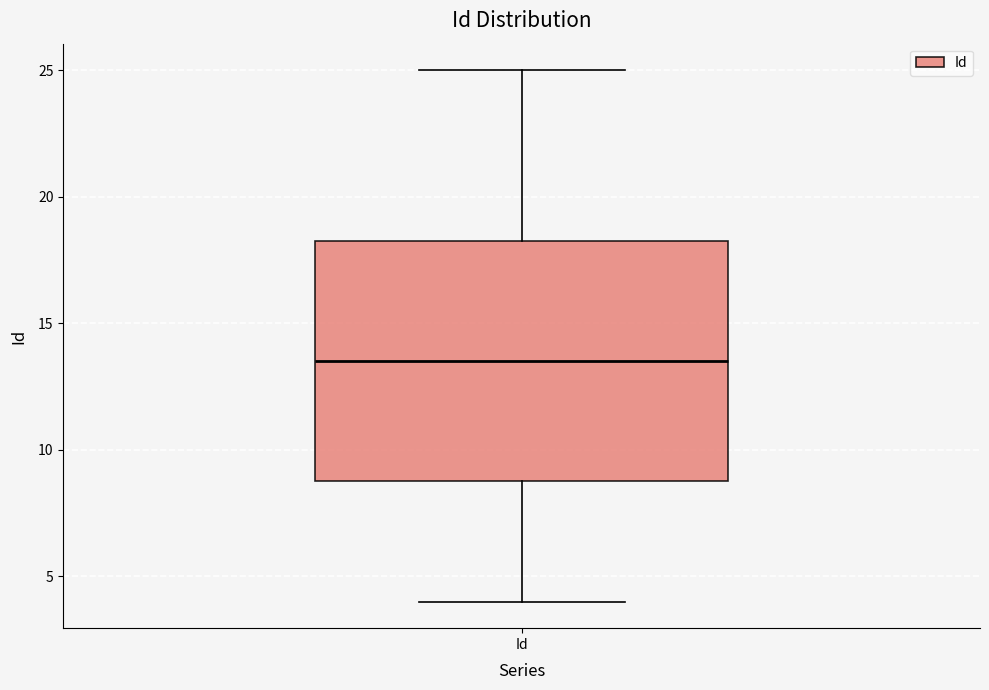

Where does the upper whisker of the box for Id end on the y-axis? The values are not printed on the chart, so give them approximately, as read against the axis.

25.0